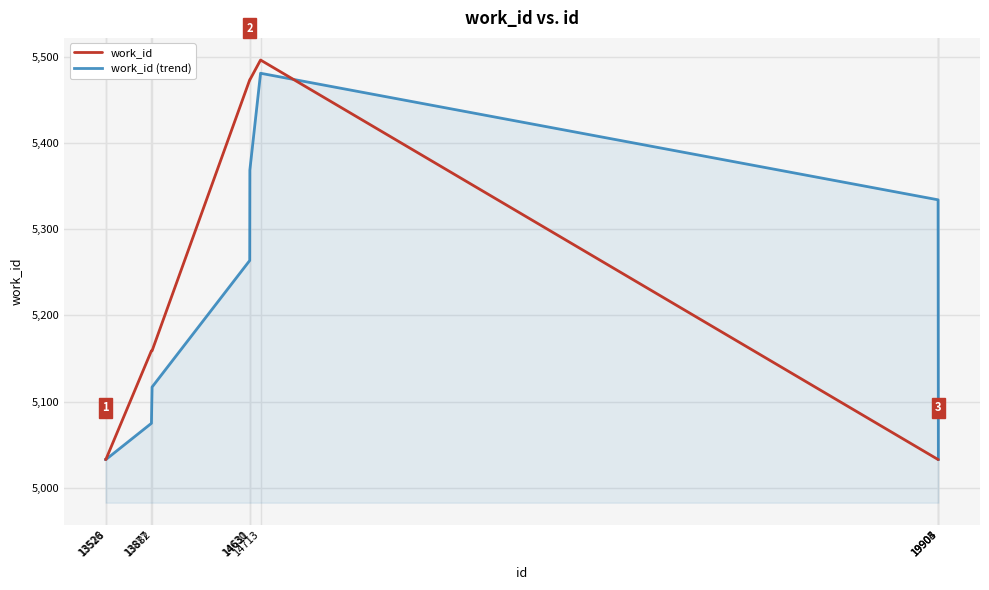

What is the maximum value for work_id (trend)?

5480.7